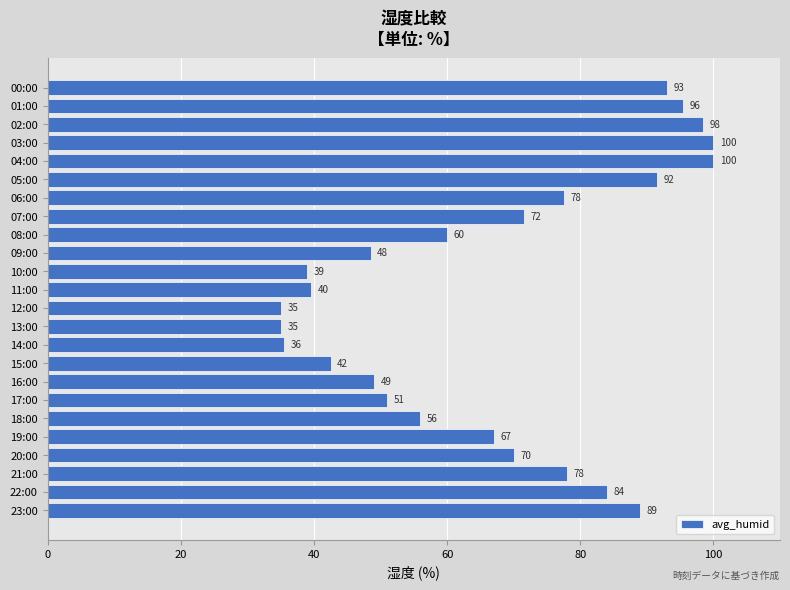

Is it true that the value at 07:00 is 105.6?

False